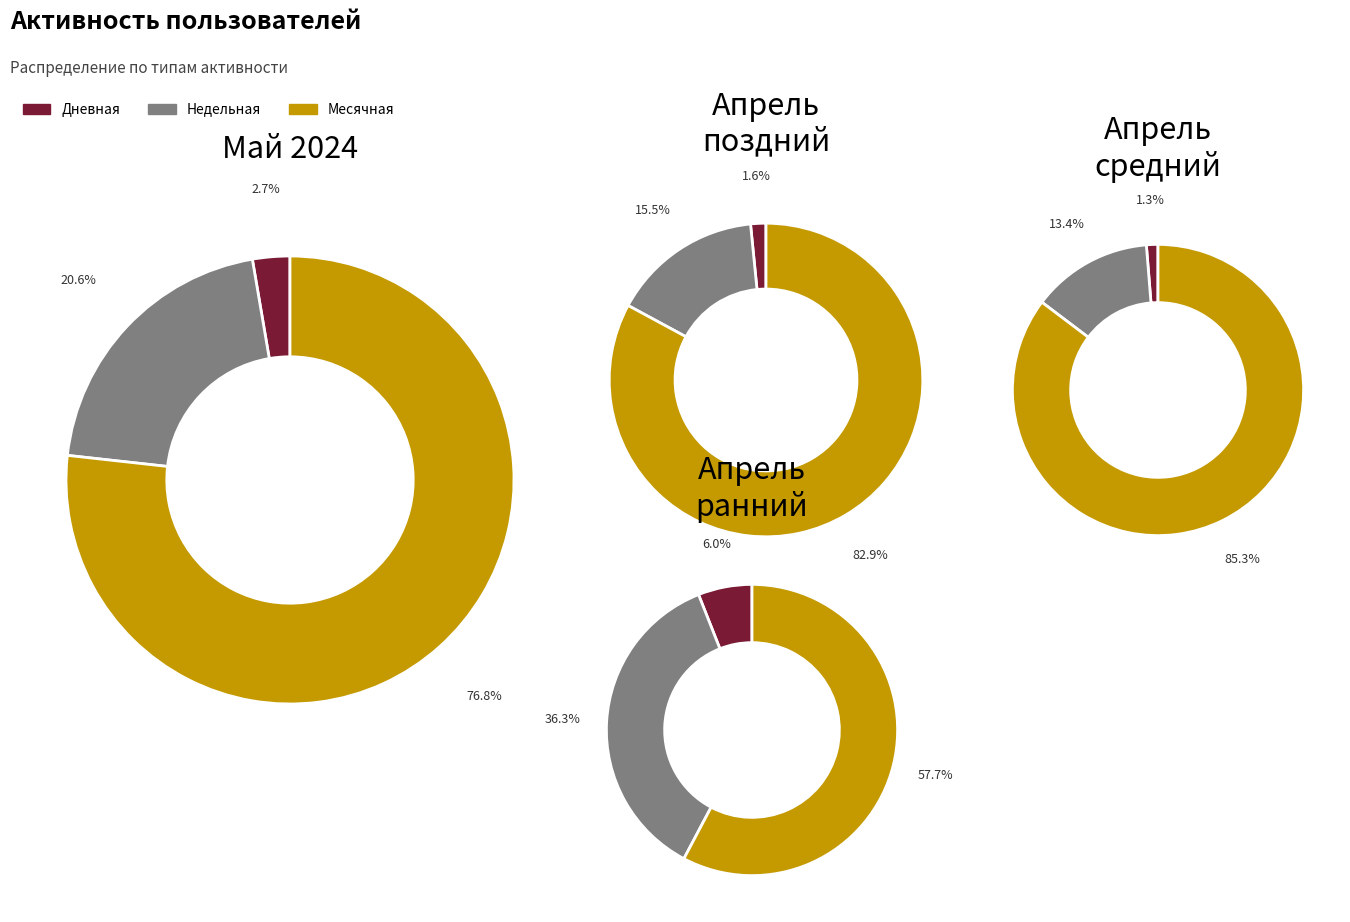

Is it true that 2024-05-07 is 1% of the pie?

False